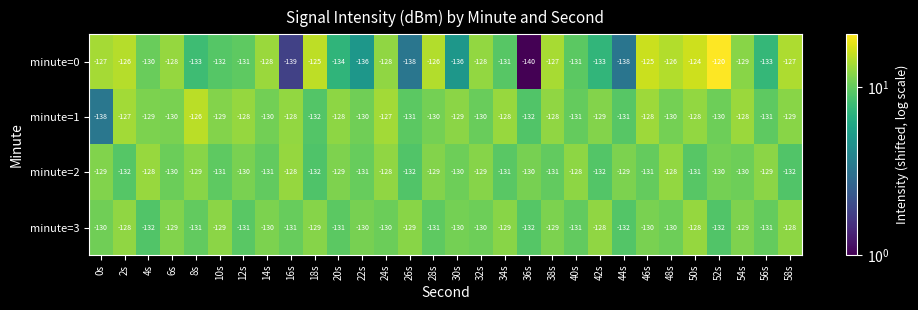

The value of minute=3 at 28s is -200. True or false?

False